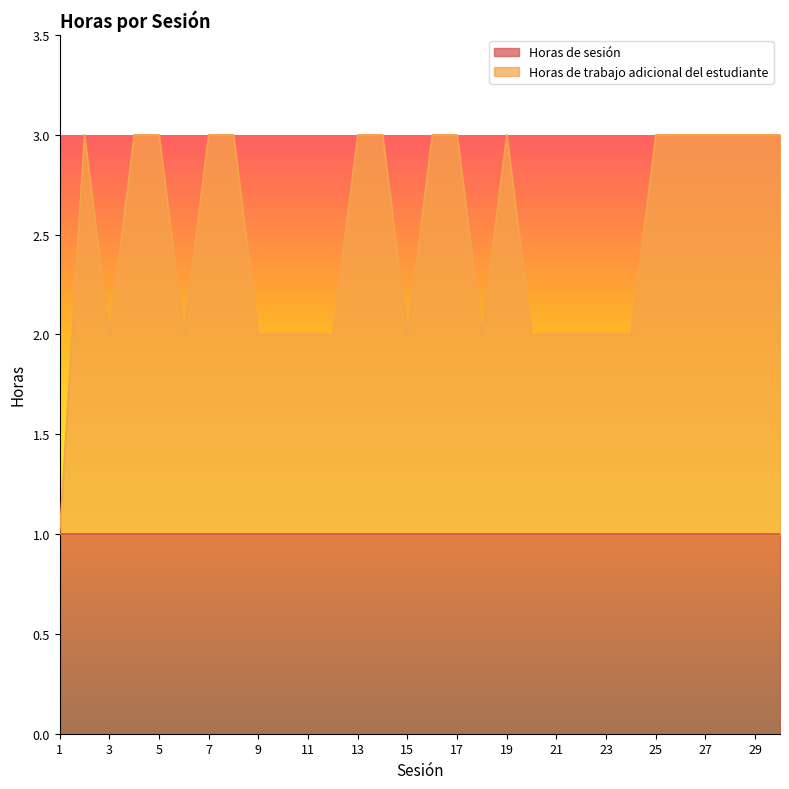

Reading left to right, what are all the values shown in this chart?

1=1	2=3	3=2	4=3	5=3	6=2	7=3	8=3	9=2	10=2	11=2	12=2	13=3	14=3	15=2	16=3	17=3	18=2	19=3	20=2	21=2	22=2	23=2	24=2	25=3	26=3	27=3	28=3	29=3	30=3